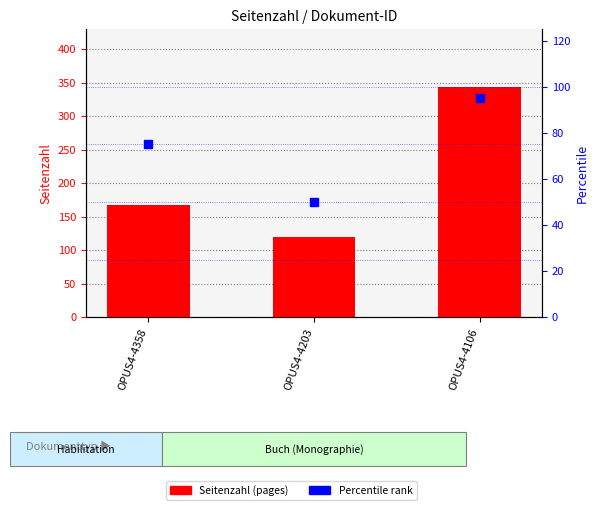

Which series contains the highest Y value?

Seitenzahl (pages)